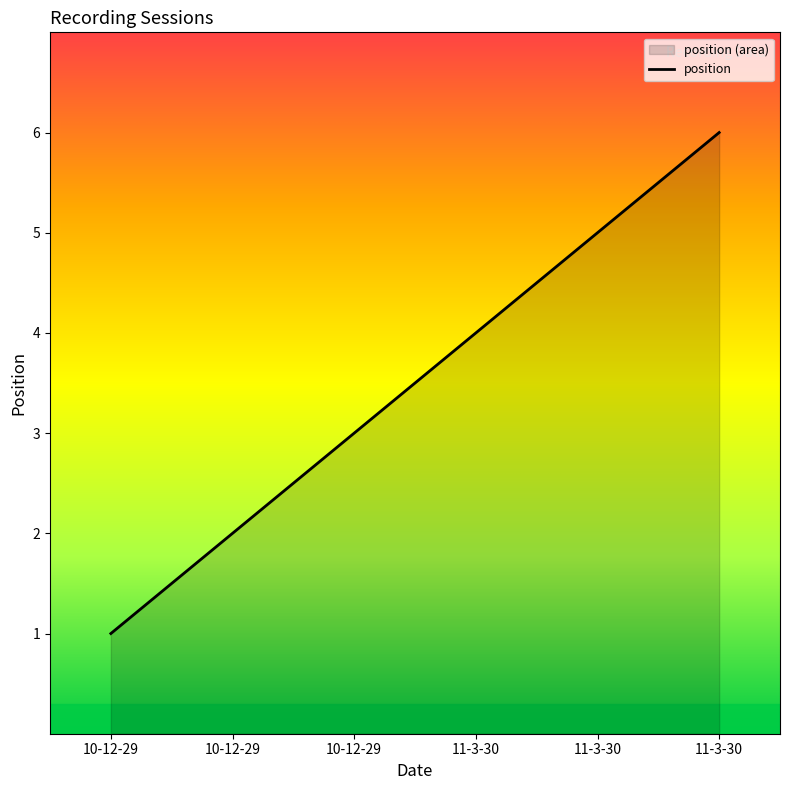

What is the difference between the second highest and second lowest values?

3